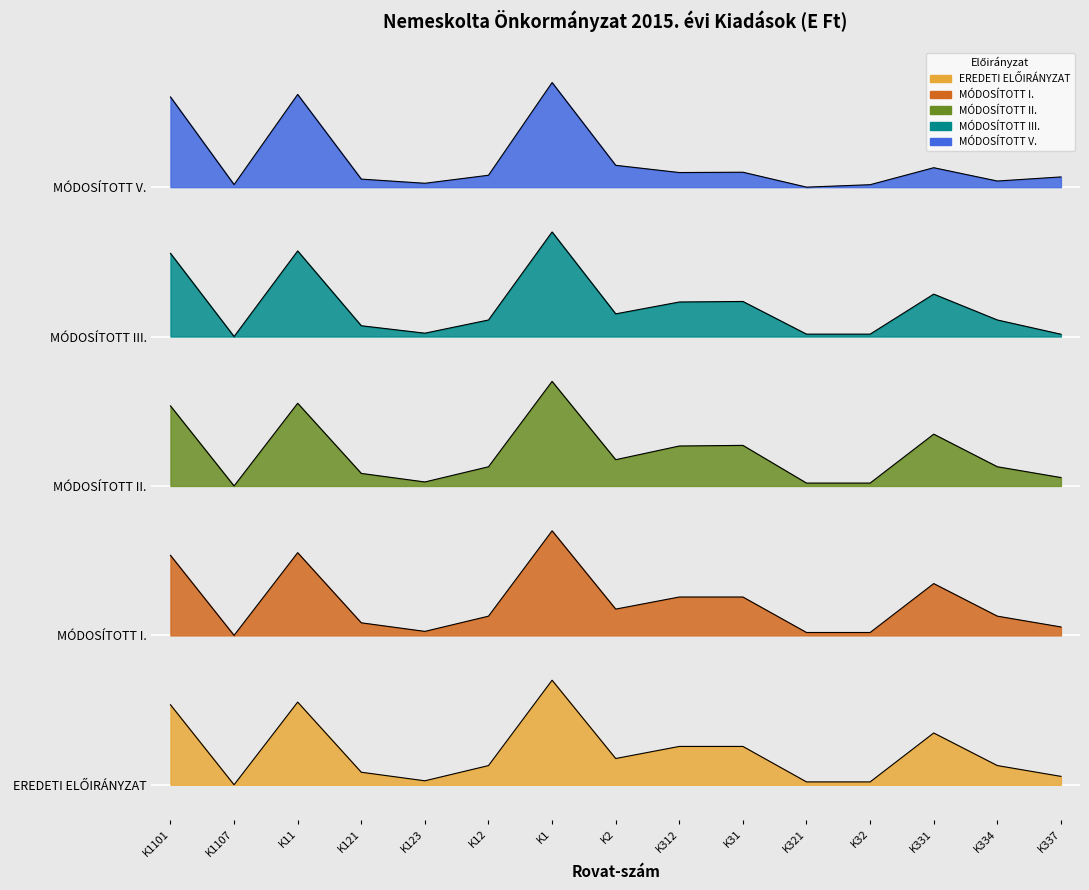

Which series changed the most between K32 and K337?

MÓDOSÍTOTT V.